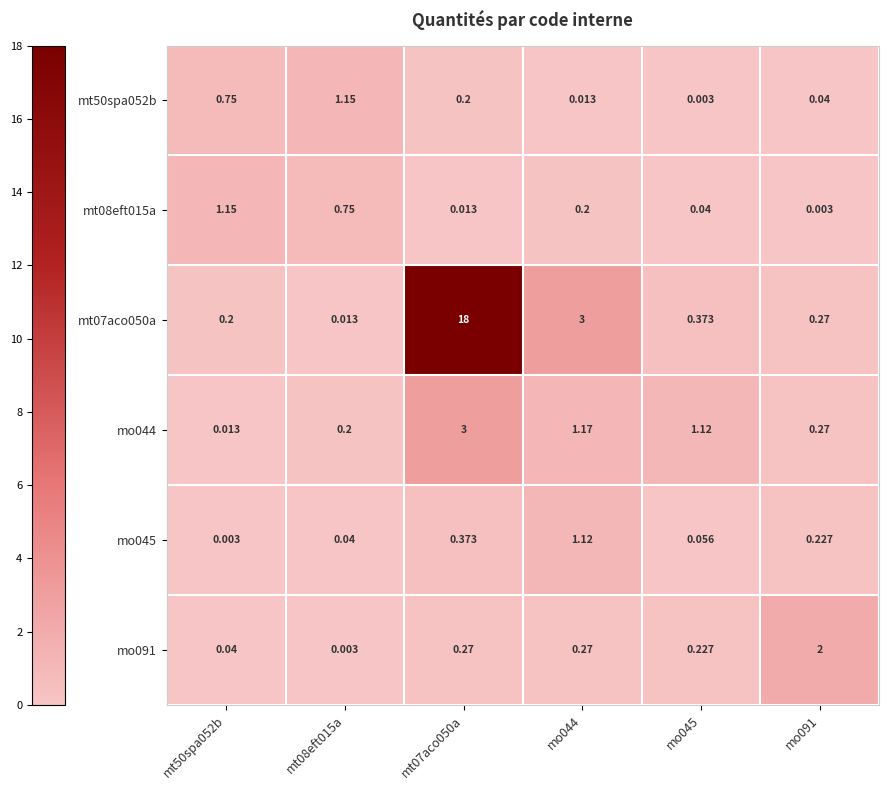

Is the value of mt50spa052b at mt08eft015a greater than the value of mt07aco050a at mo045?

Yes